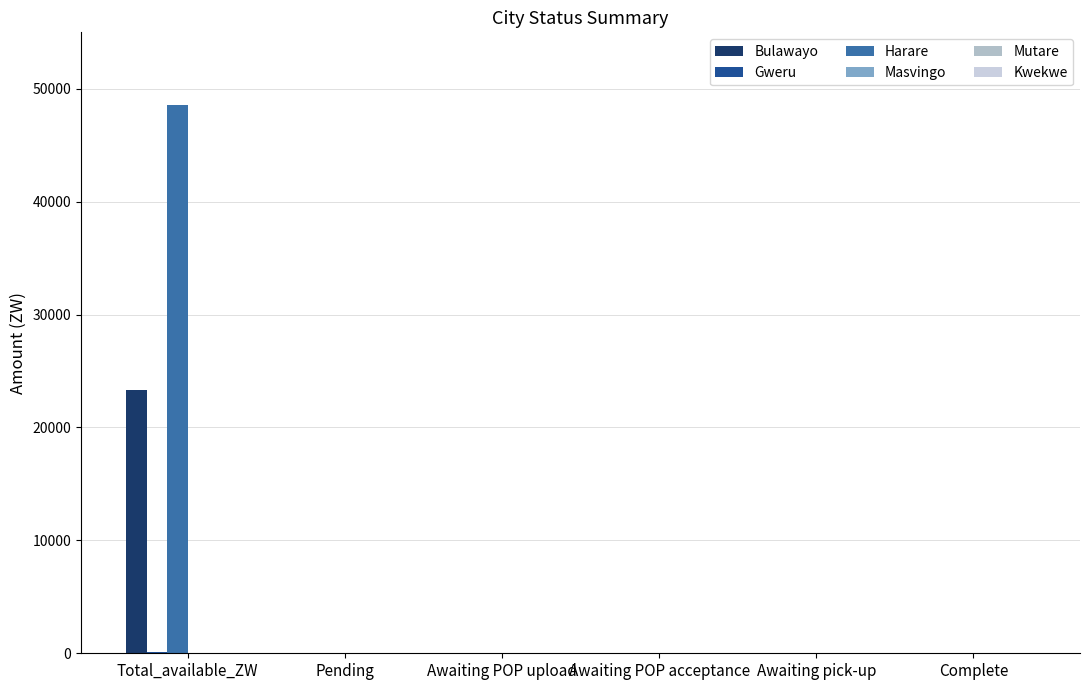

How many groups of bars are there?

6